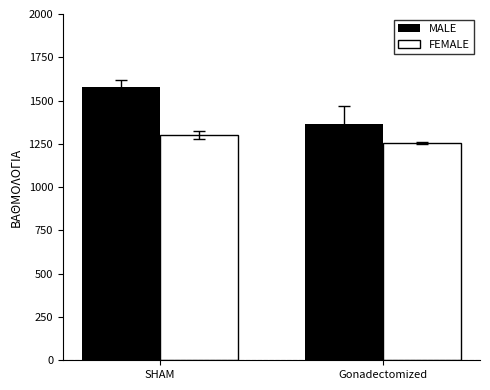

At which label does FEMALE reach its minimum?

Gonadectomized